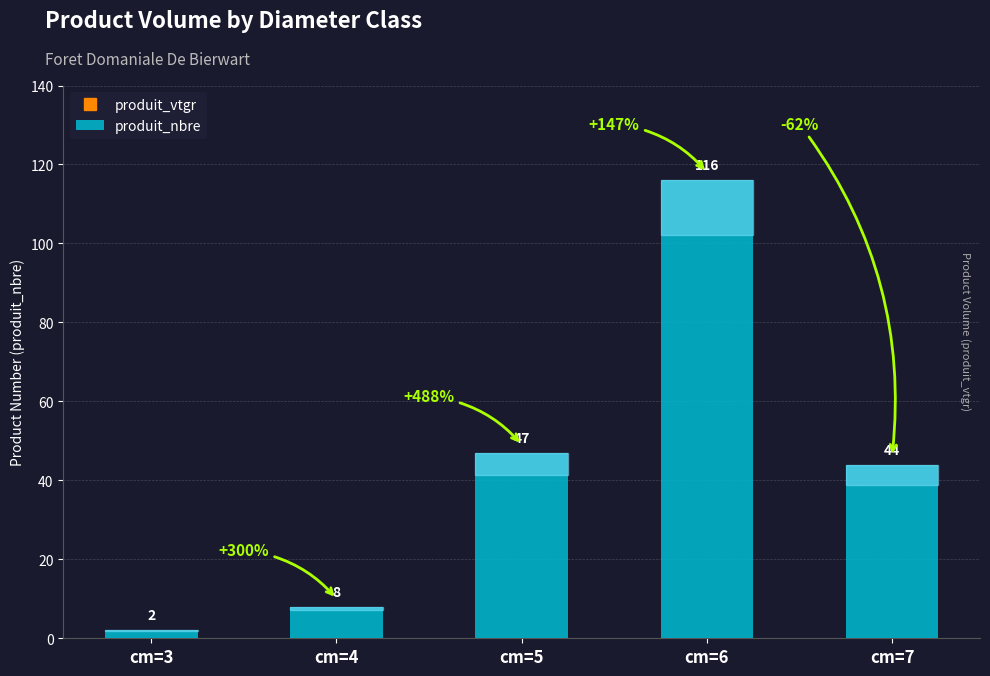

Reading left to right, what are all the values shown in this chart?

cm=3=2	cm=4=8	cm=5=47	cm=6=116	cm=7=44